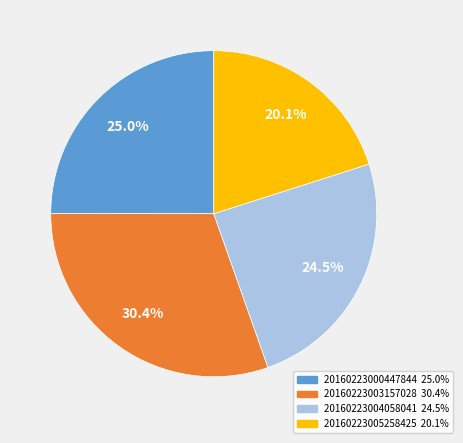

The 20160223000447844 slice represents 33% of the pie. True or false?

False